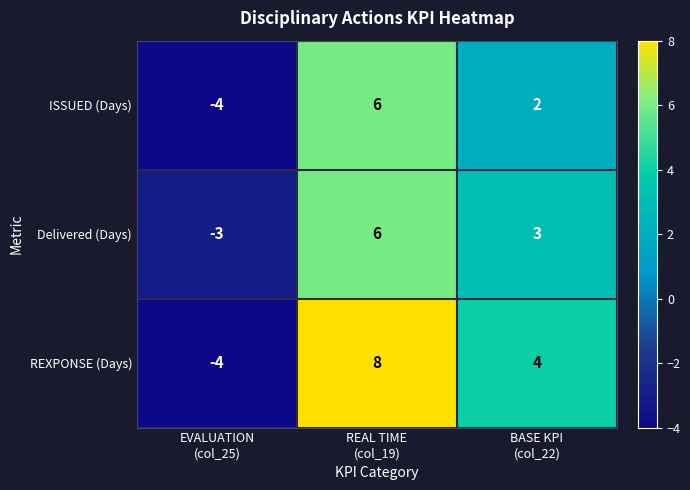

What is the difference between the maximum and second lowest values in the Delivered (Days) series?

3